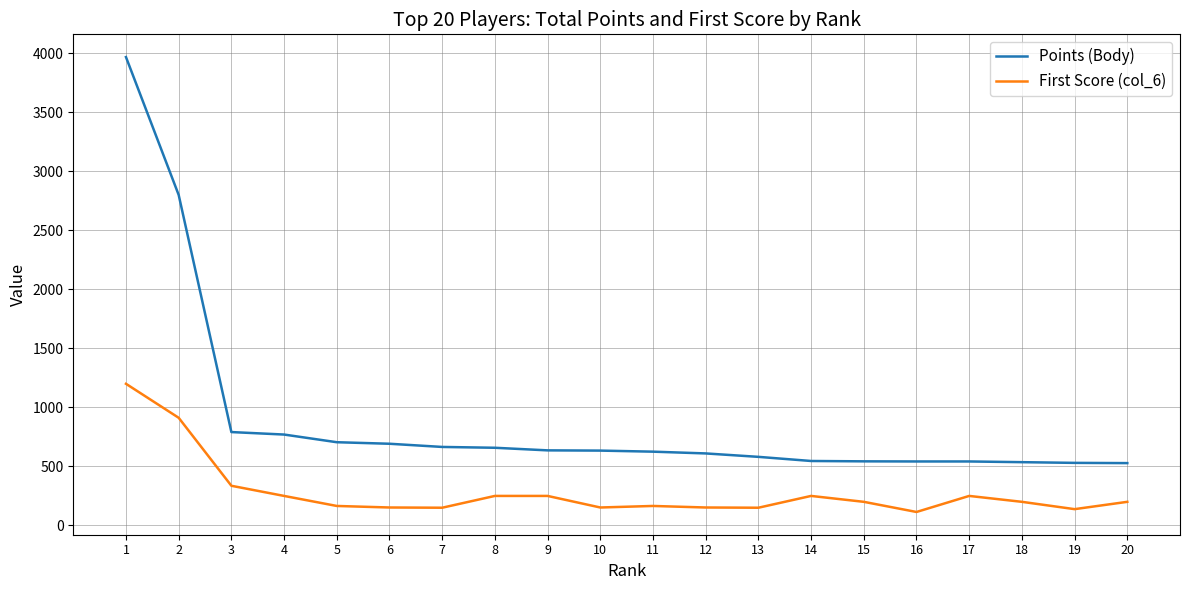

At which category is the sum across all series the highest?

1